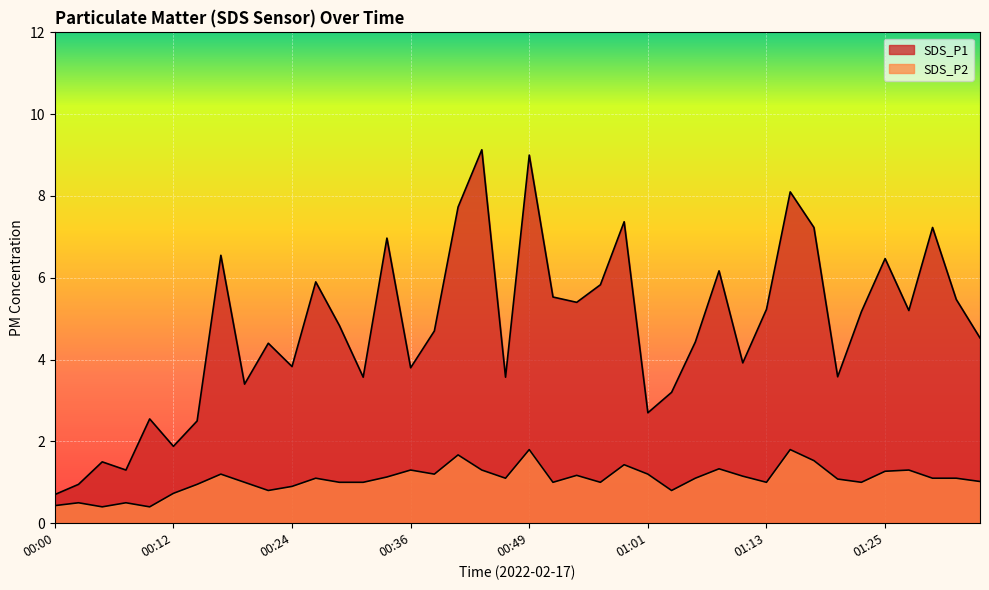

True or false: SDS_P1 and SDS_P2 intersect in this chart.

False